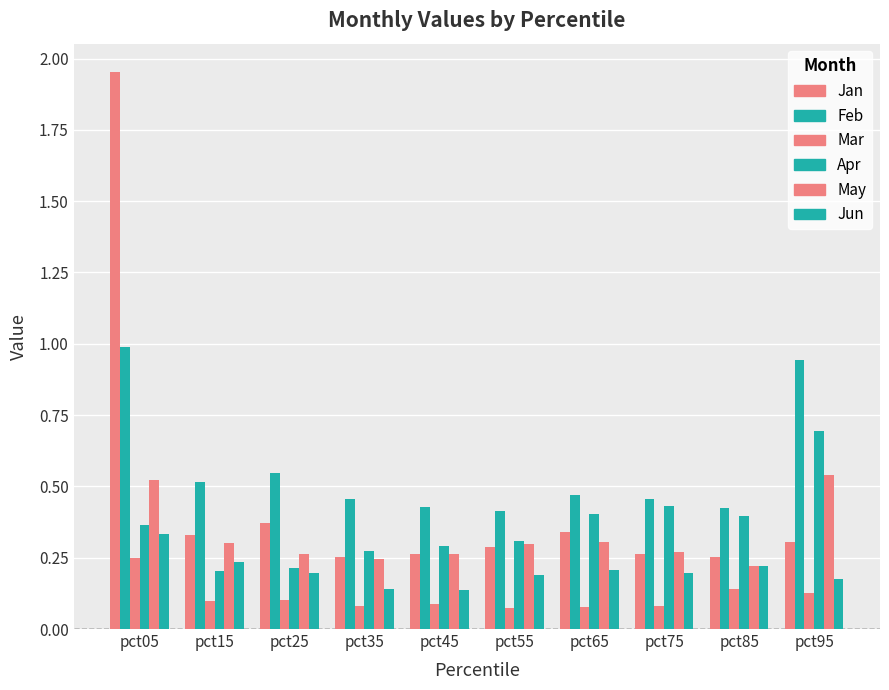

Reading left to right, transcribe all the data shown in this chart.

Jan: 2.0	0.3	0.4	0.3	0.3	0.3	0.3	0.3	0.3	0.3
Feb: 1.0	0.5	0.5	0.5	0.4	0.4	0.5	0.5	0.4	0.9
Mar: 0.2	0.1	0.1	0.1	0.1	0.1	0.1	0.1	0.1	0.1
Apr: 0.4	0.2	0.2	0.3	0.3	0.3	0.4	0.4	0.4	0.7
May: 0.5	0.3	0.3	0.2	0.3	0.3	0.3	0.3	0.2	0.5
Jun: 0.3	0.2	0.2	0.1	0.1	0.2	0.2	0.2	0.2	0.2